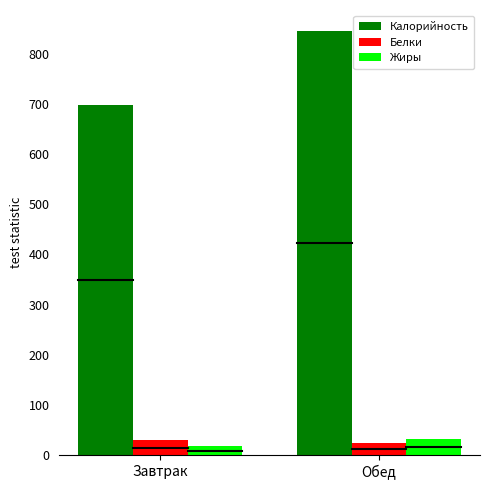

At which category is the sum across all series the highest?

Обед